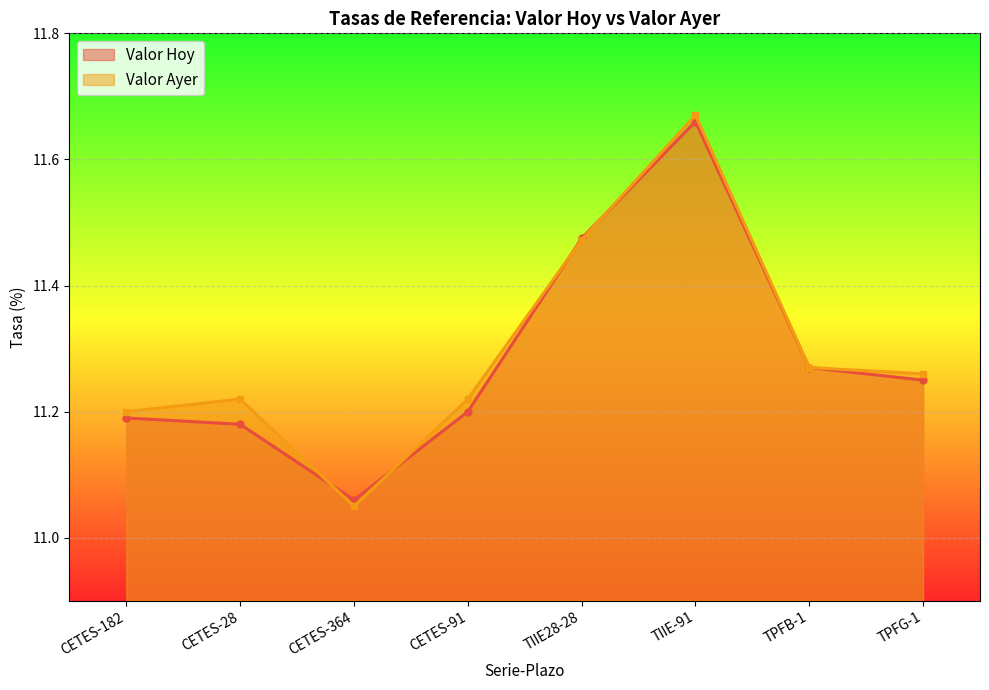

What is the average value of the Valor Ayer series?

11.3